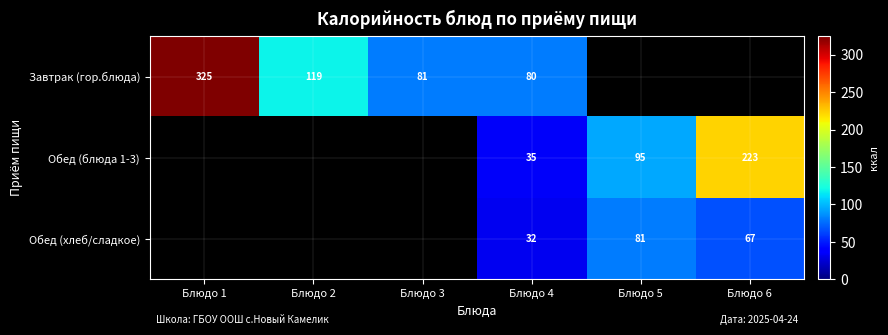

Is it true that Завтрак (гор.блюда) equals 581 at Блюдо 1?

False